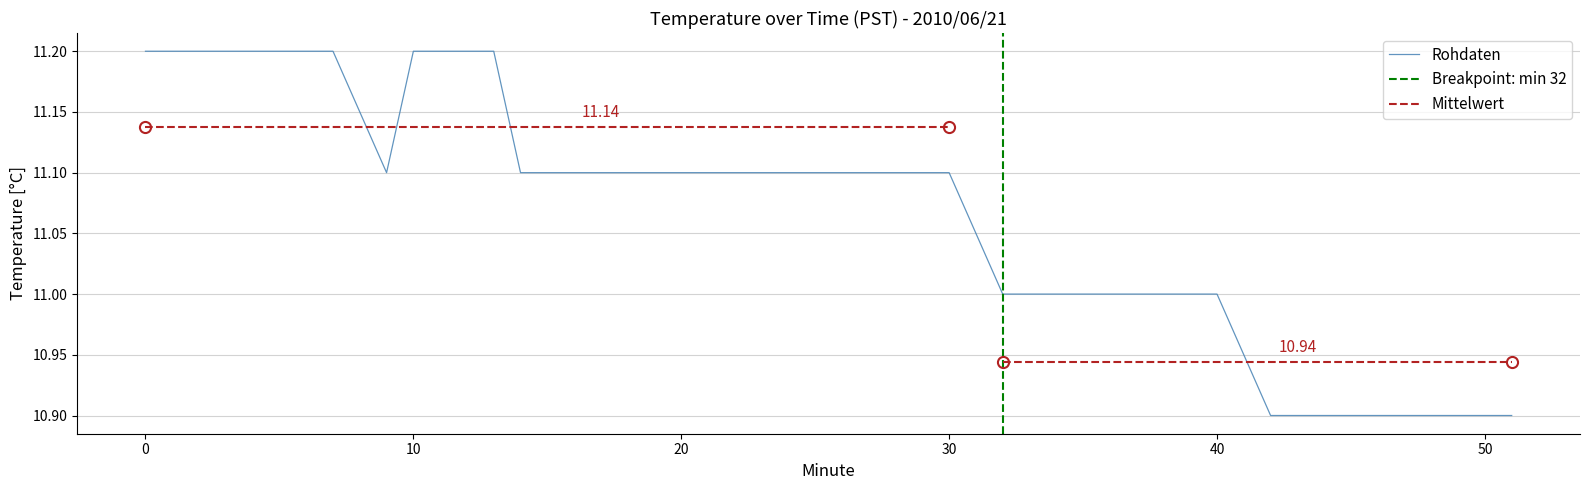

Is it true that the value at 48 is 6.8?

False